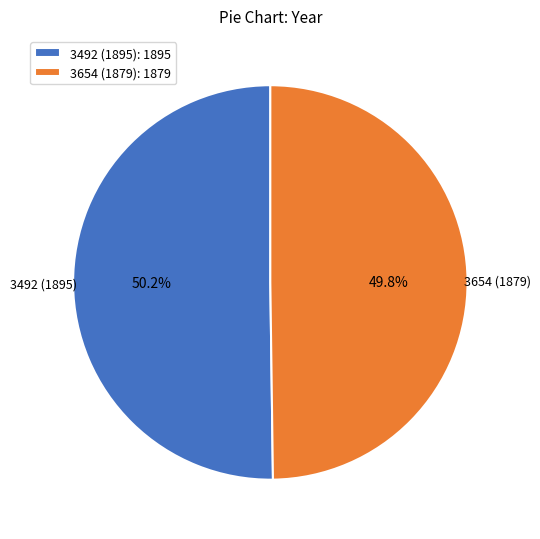

What percentage do 3654 (1879) and 3492 (1895) together represent?

100.0%